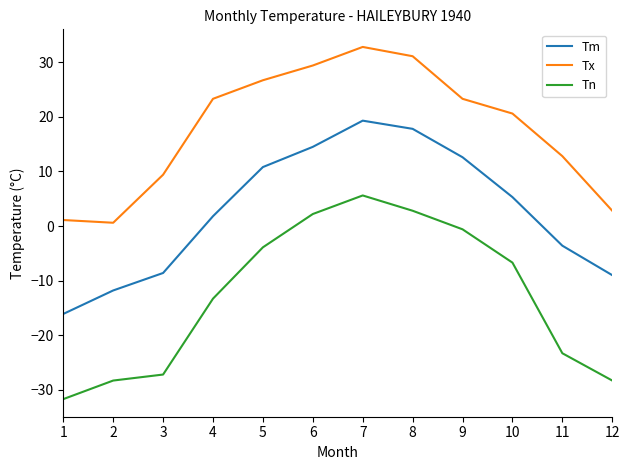

Reading left to right, extract all data points from this chart.

Tm: 1=-16.1	2=-11.8	3=-8.6	4=1.8	5=10.8	6=14.5	7=19.3	8=17.8	9=12.6	10=5.3	11=-3.6	12=-9.0
Tx: 1=1.1	2=0.6	3=9.4	4=23.3	5=26.7	6=29.4	7=32.8	8=31.1	9=23.3	10=20.6	11=12.8	12=2.8
Tn: 1=-31.7	2=-28.3	3=-27.2	4=-13.3	5=-3.9	6=2.2	7=5.6	8=2.8	9=-0.6	10=-6.7	11=-23.3	12=-28.3